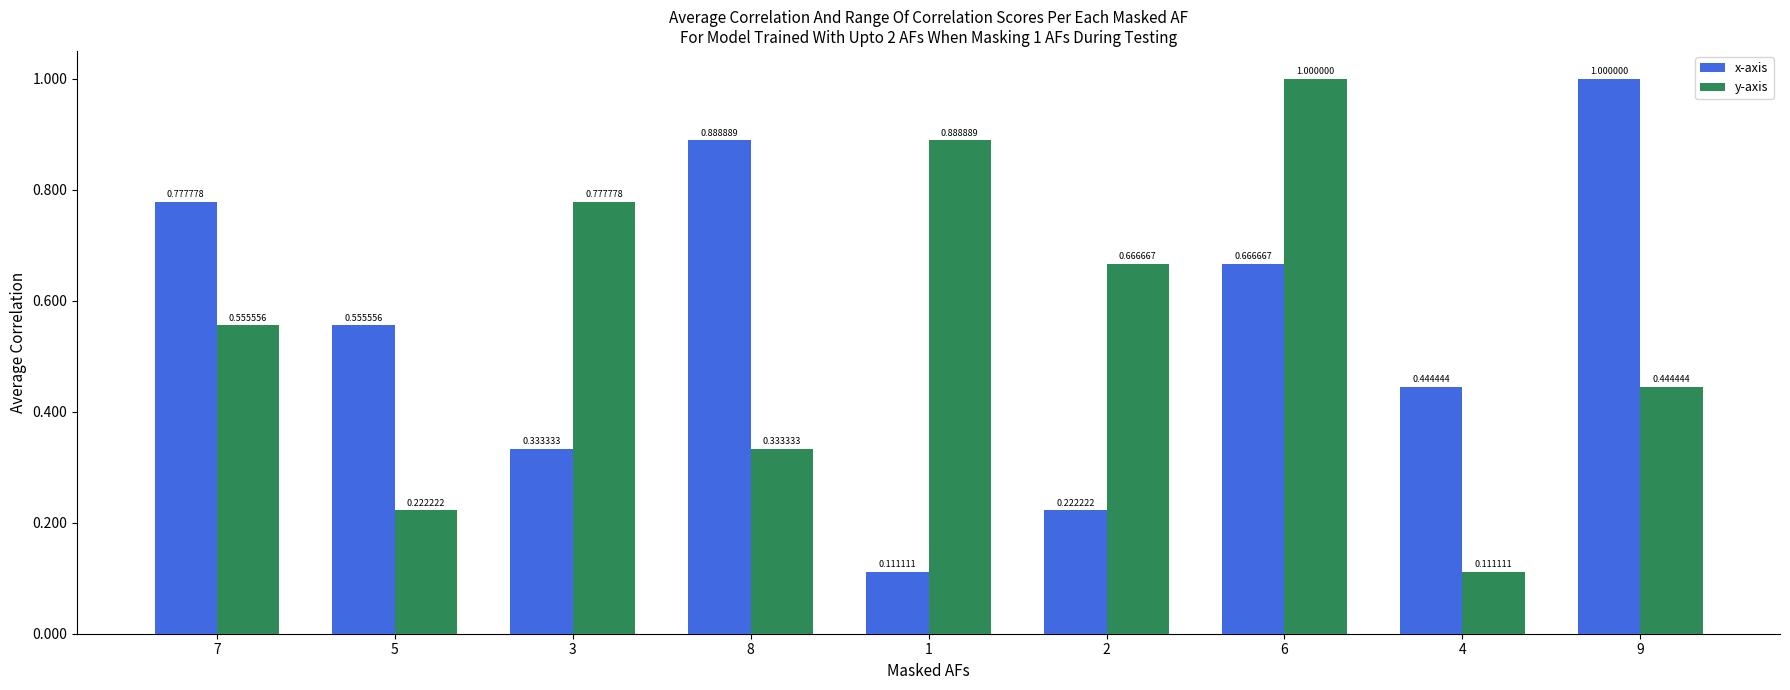

At which label is x-axis closest to 0?

1